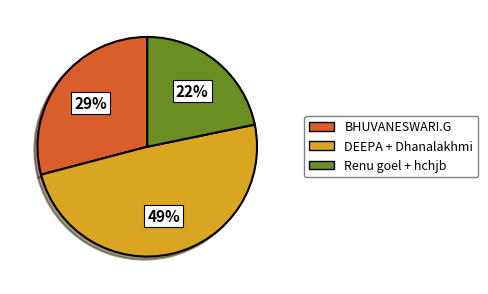

To the nearest percent, what is the difference between the largest and smallest slice percentages?

27%